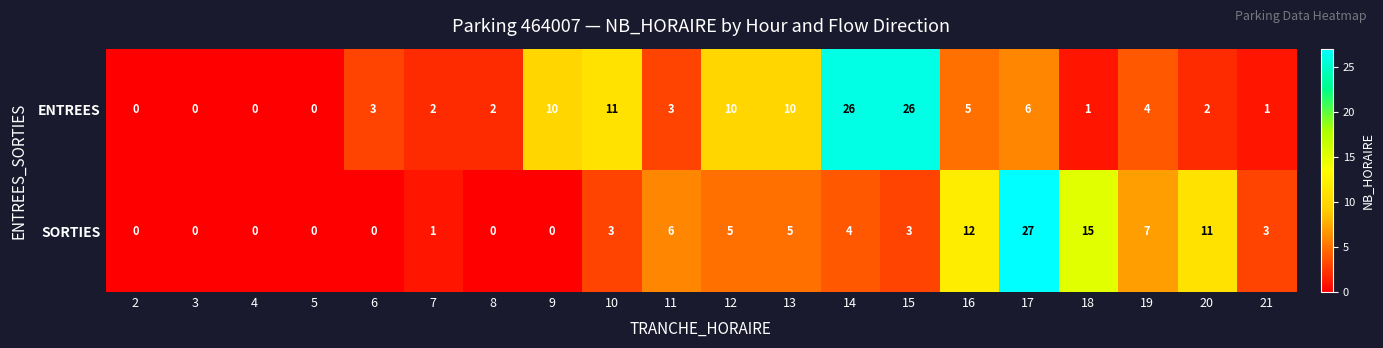

The value of ENTREES at 17 is 8. True or false?

False